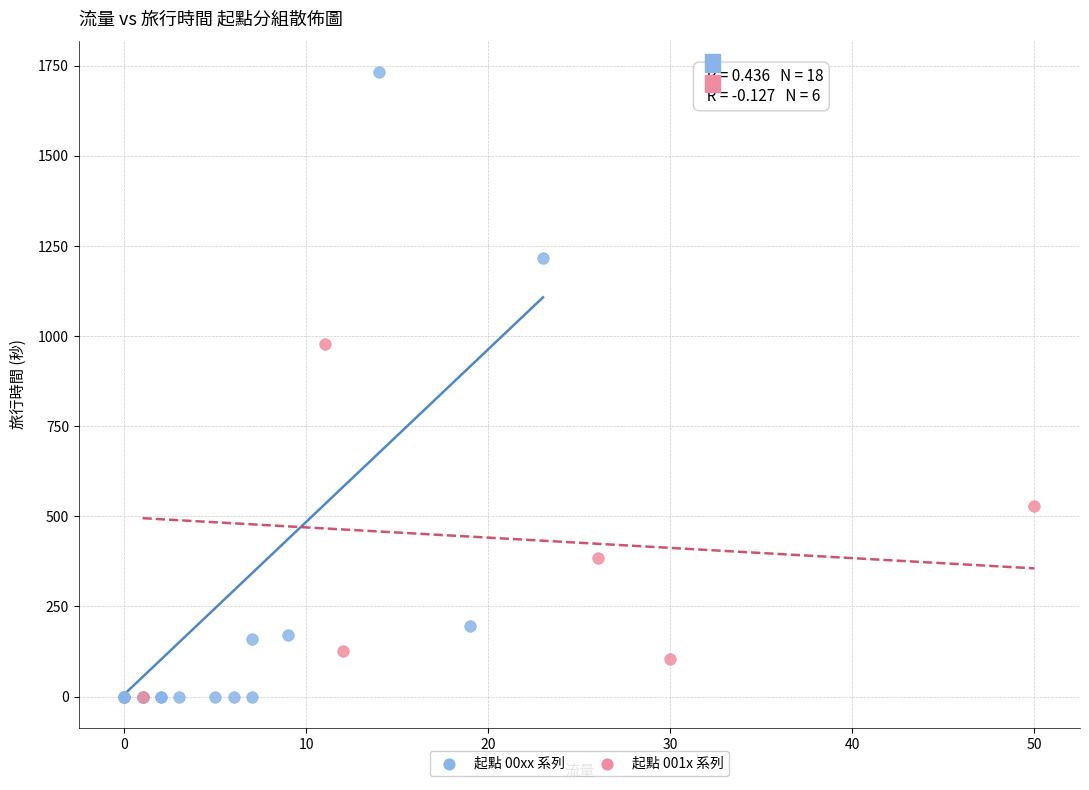

Which series has the largest Y range (max minus min)?

起點 00xx 系列